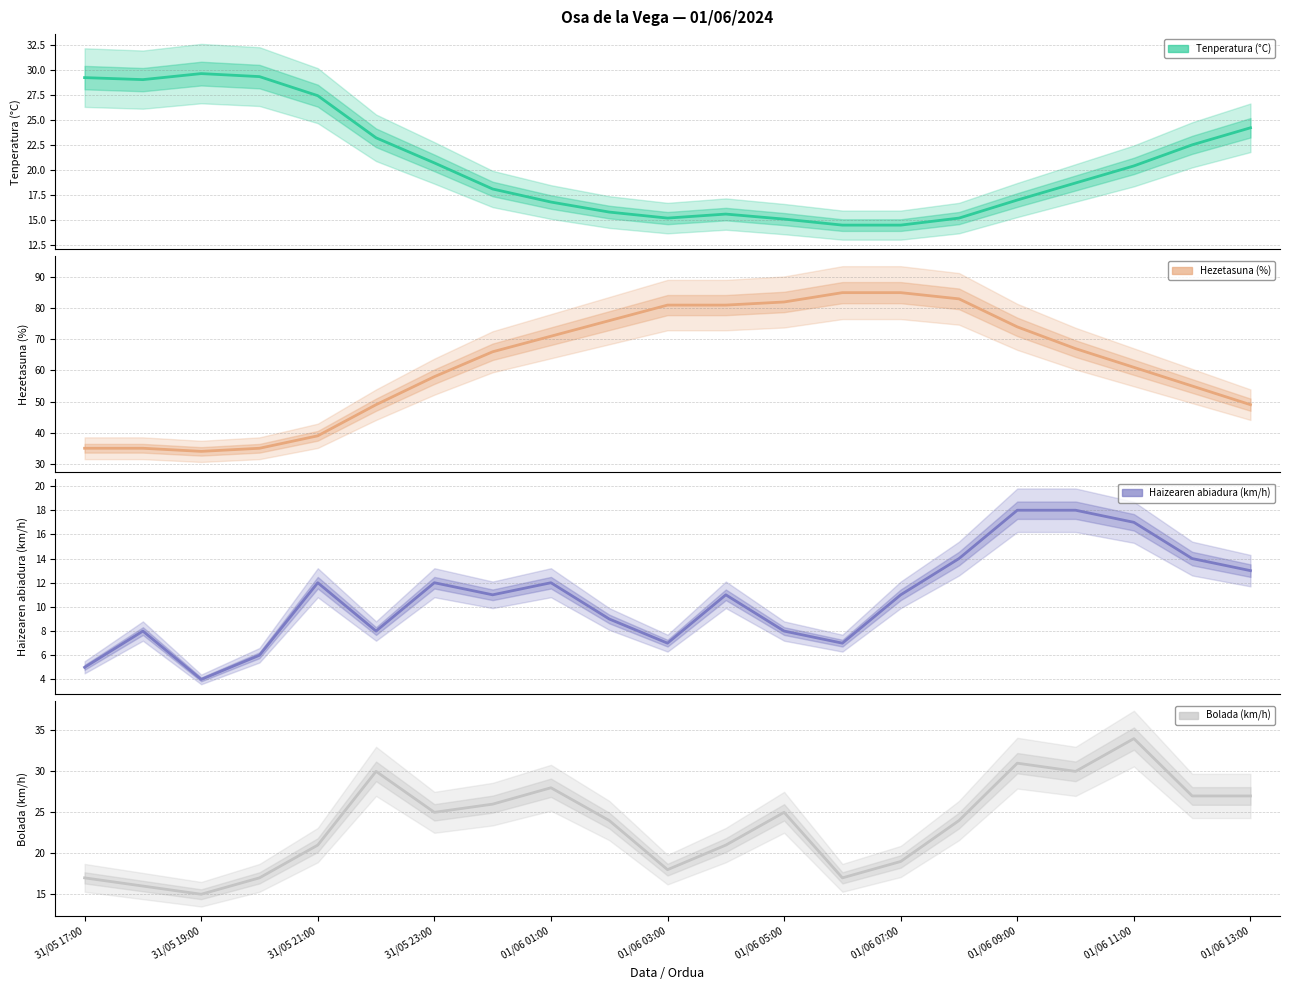

True or false: Haizearen abiadura (km/h) and Hezetasuna (%) intersect in this chart.

False